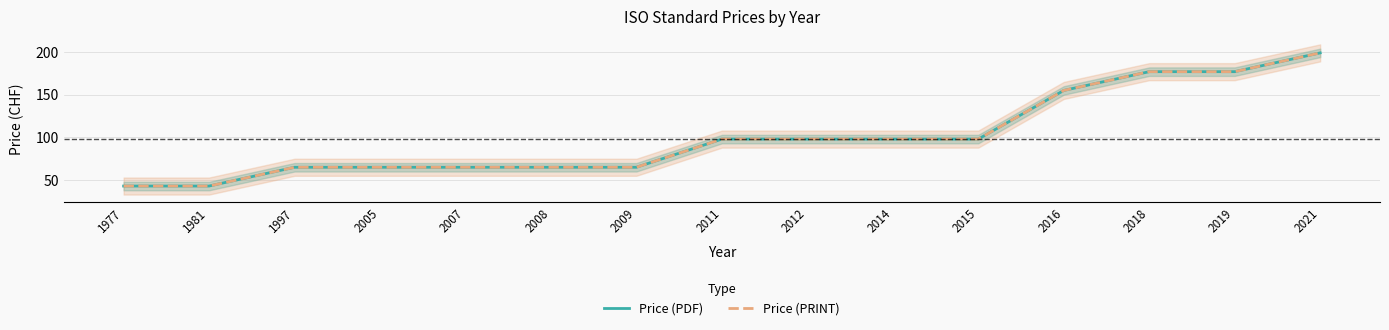

Reading right to left, what are all the values shown in this chart?

Price (PDF): 199	177	177	155	98	98	98	98	65	65	65	65	65	43	43
Price (PRINT): 199	177	177	155	98	98	98	98	65	65	65	65	65	43	43